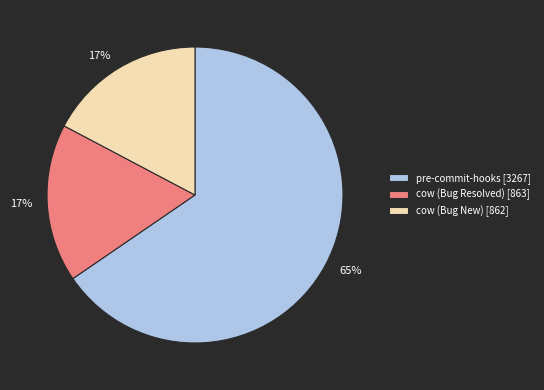

Combined, do cow (Bug Resolved) [863] and cow (Bug New) [862] account for over 50%?

No